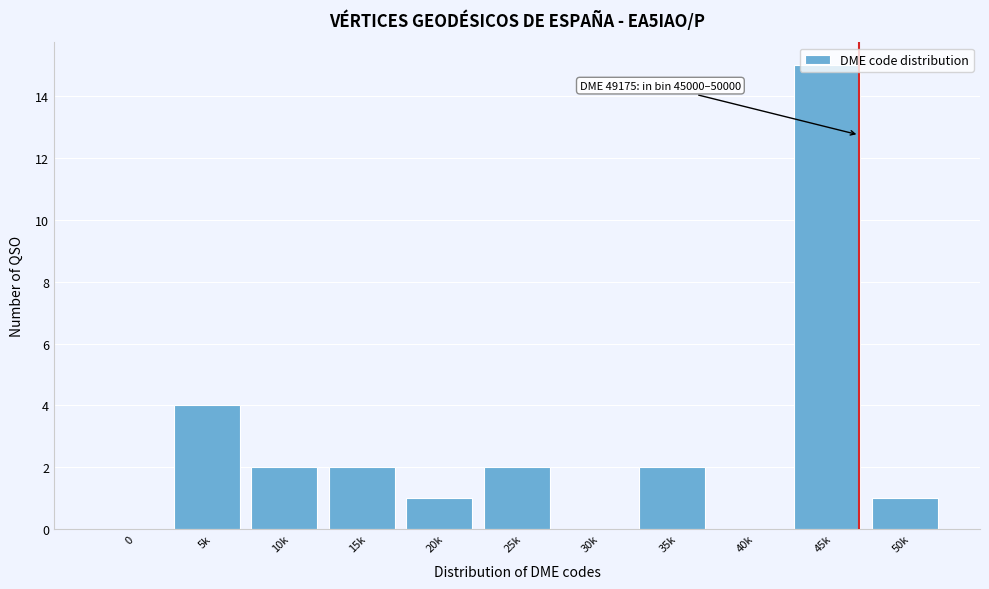

True or false: the data shows 3 at 25k.

False